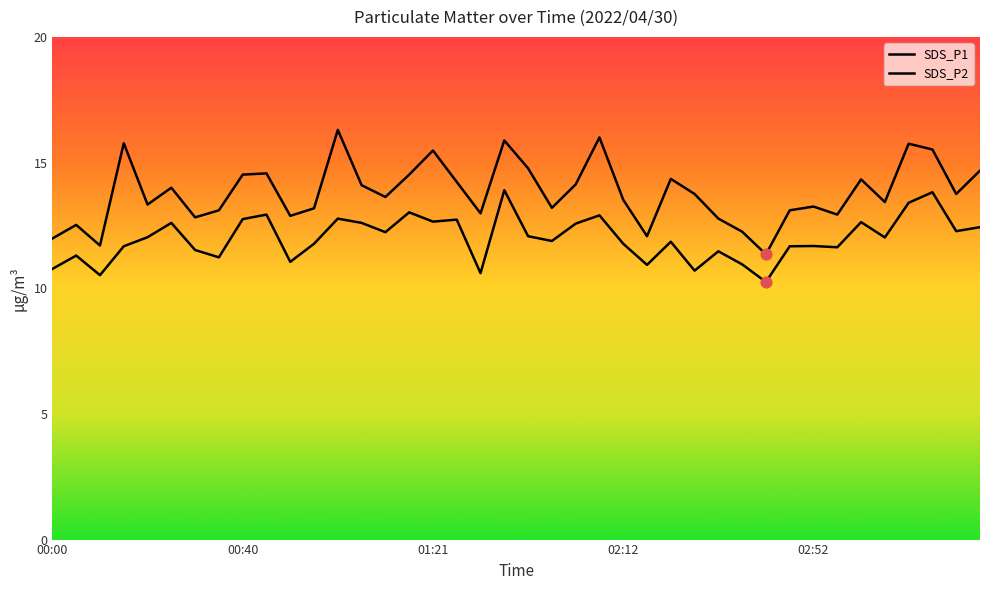

At how many categories does at least one series exceed 14?

17